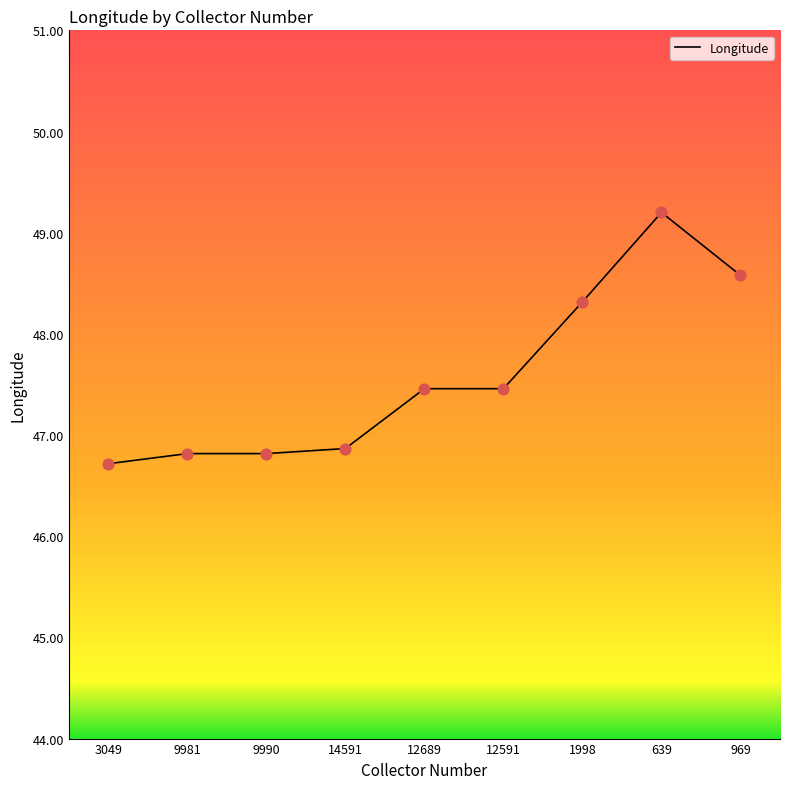

Which has a higher value, 639 or 969?

639